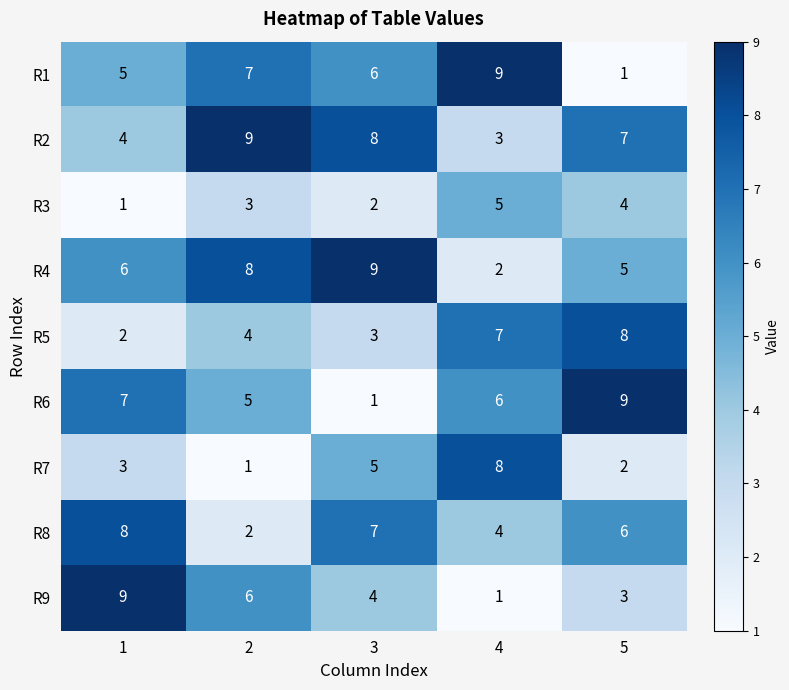

What is the difference between the maximum and minimum values in the R6 series?

8